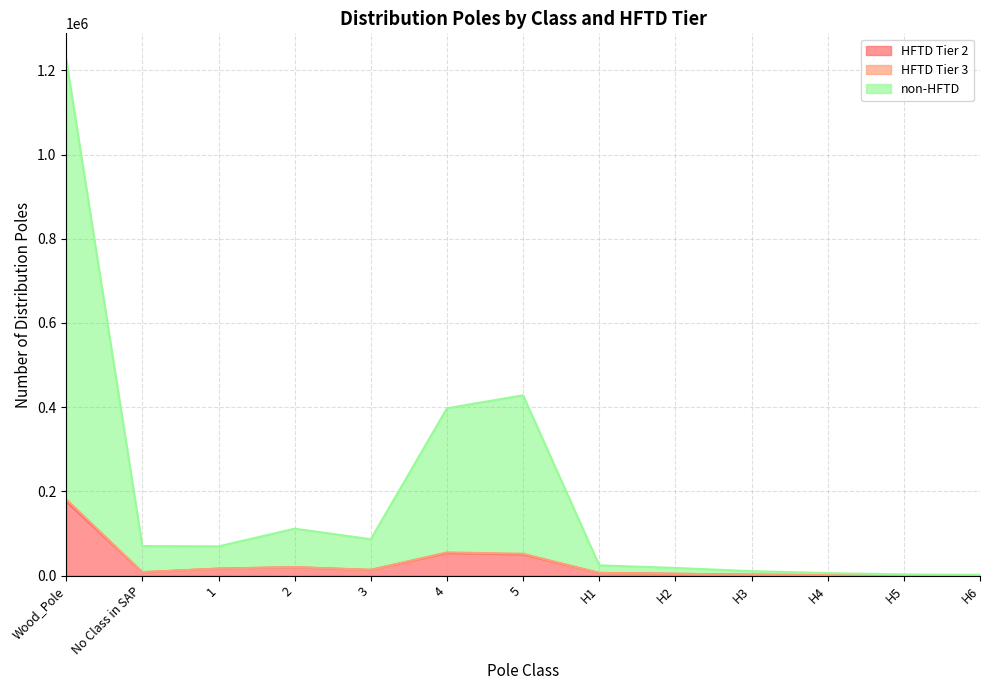

The HFTD Tier 3 series shows 5914 at H4. True or false?

True